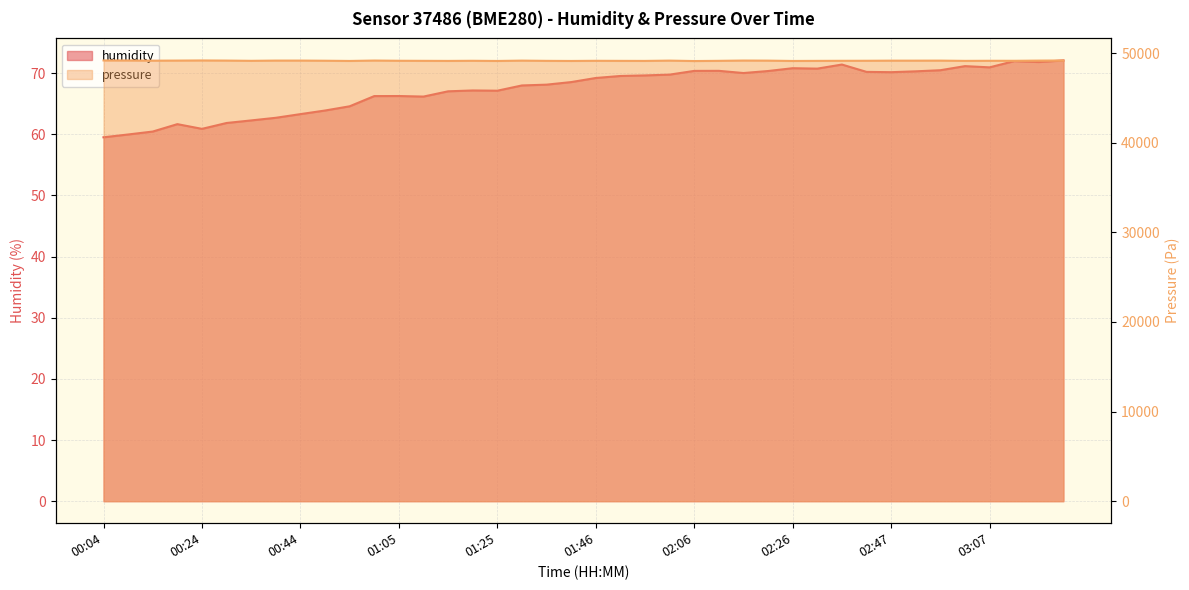

At 01:35, list the series in order from largest to smallest.

pressure_scaled, humidity